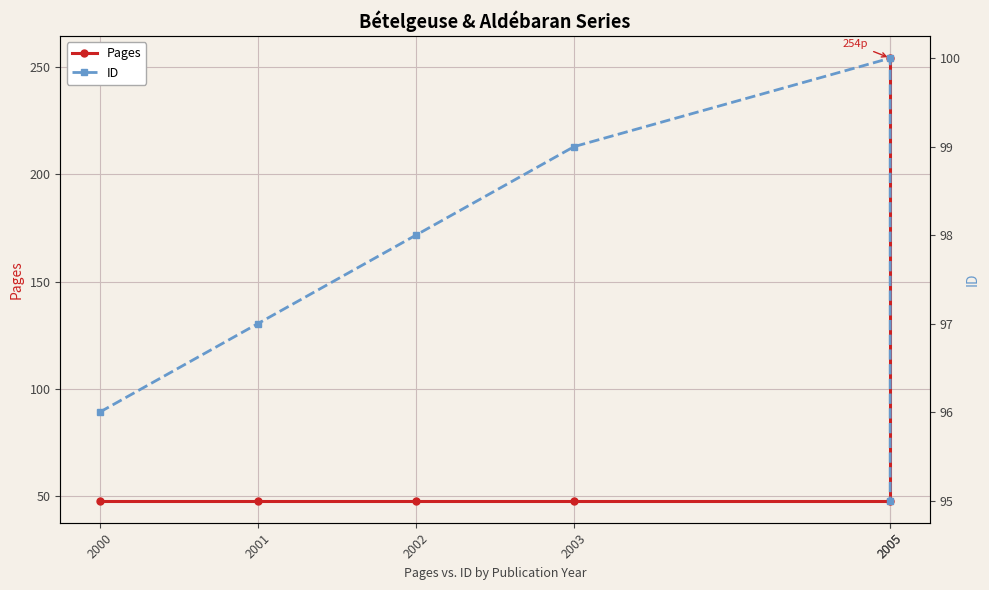

What is the maximum value for Pages?

254